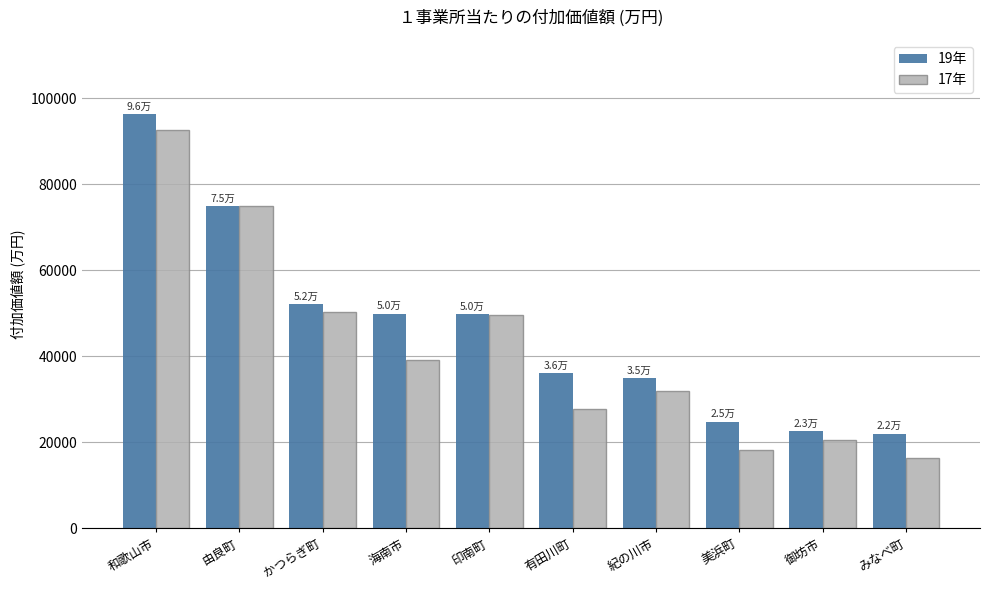

What are all the series names shown in the legend?

19年, 17年